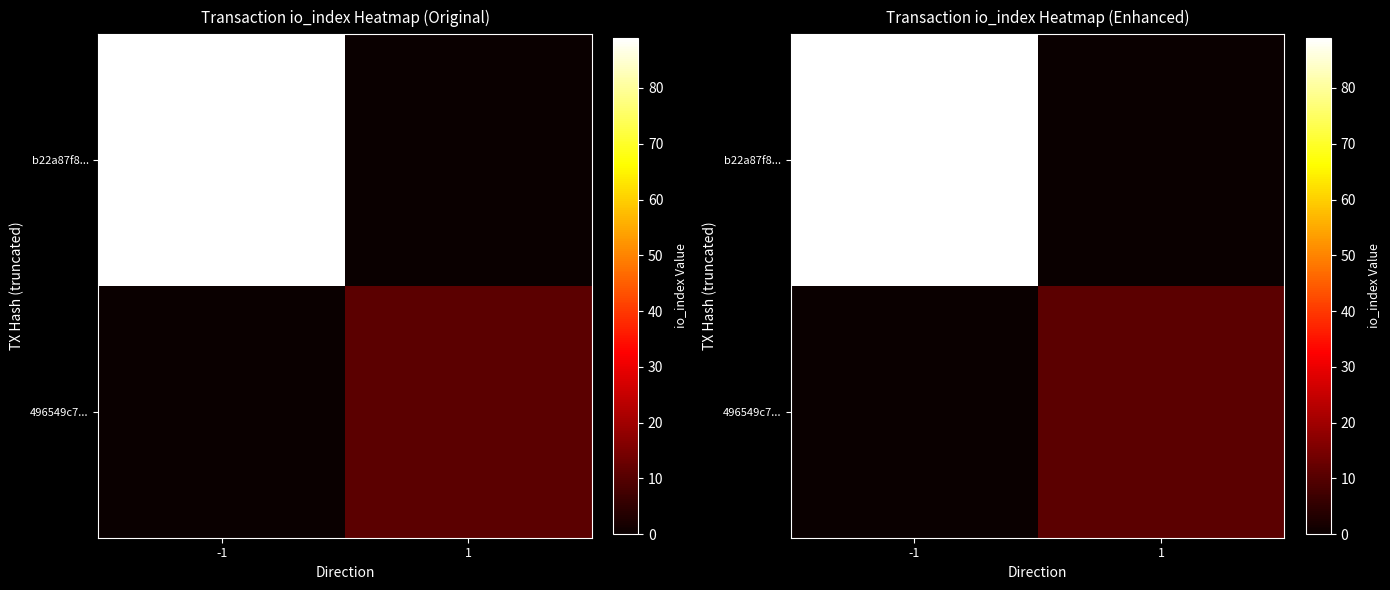

What is the maximum value for b22a87f8...?

89